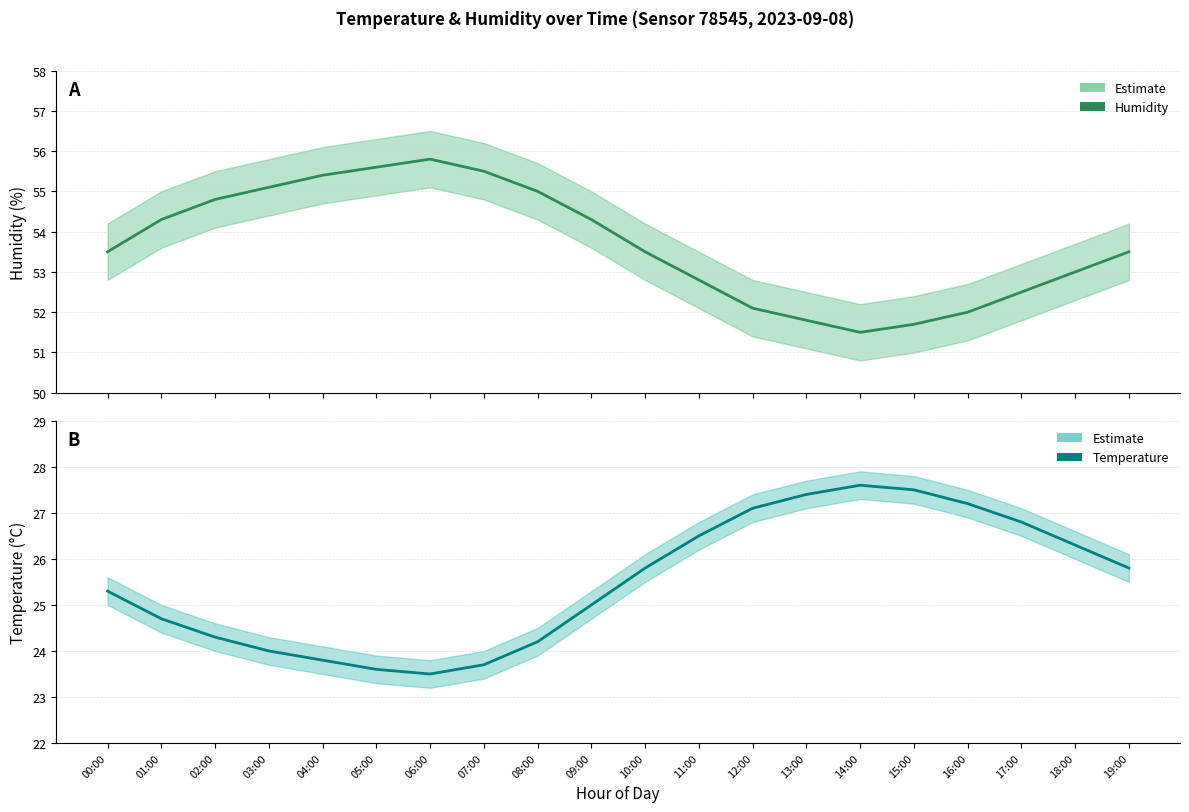

What is the spread (max minus min) of values at 11:00?

26.3